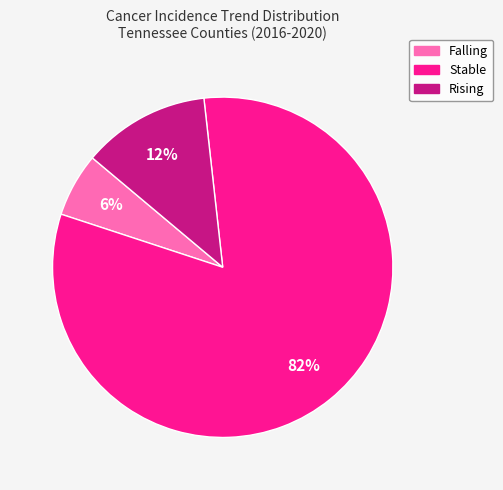

Rank the categories by value from highest to lowest.

Stable, Rising, Falling